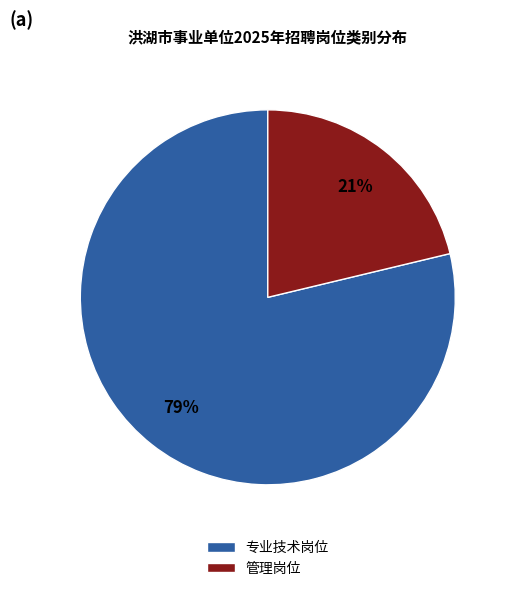

Is the sum of 专业技术岗位 and 管理岗位 greater than half?

Yes